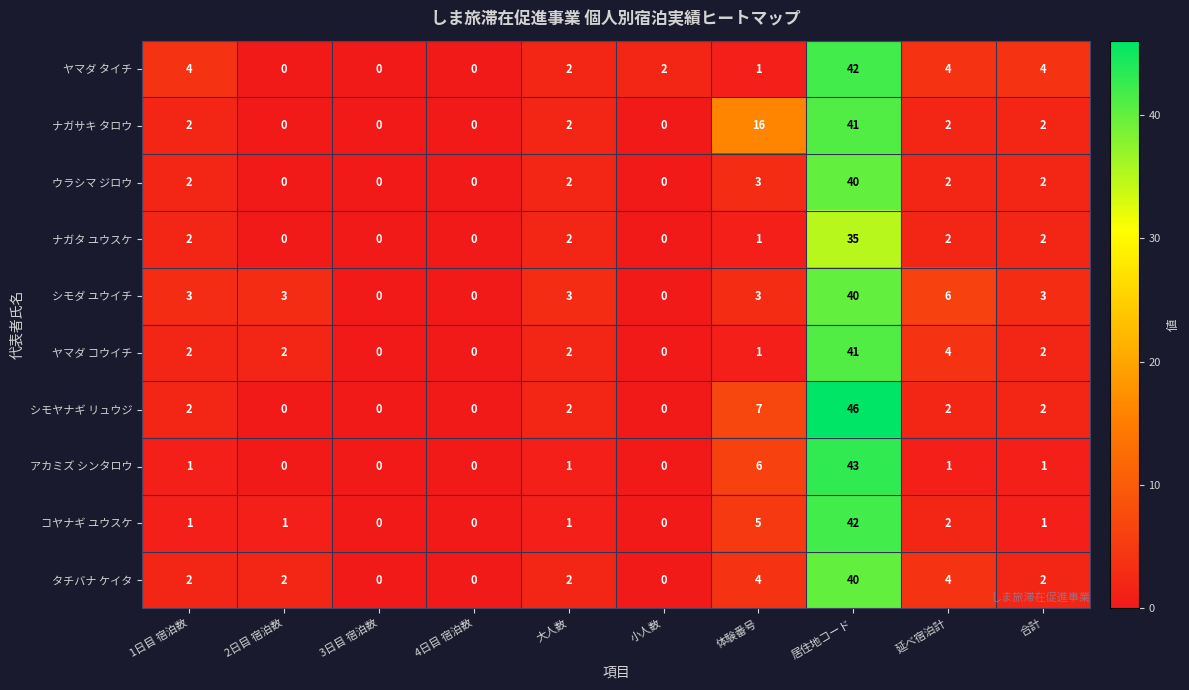

The value of ウラシマ ジロウ at 小人数 is 15. True or false?

False